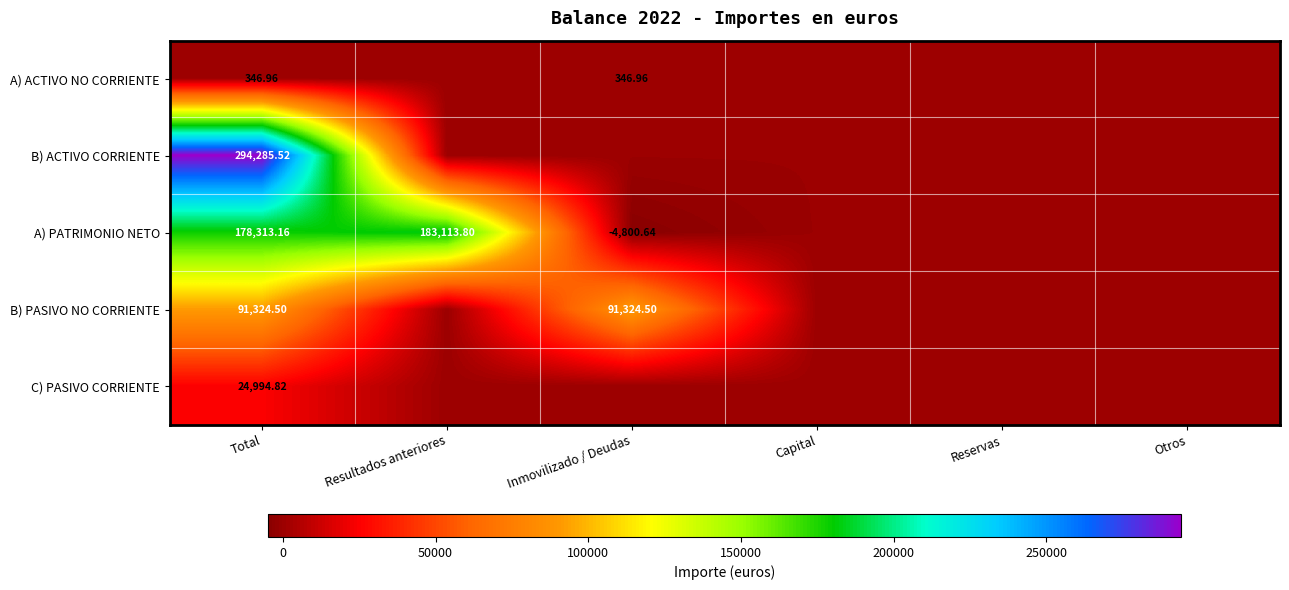

Is the value of B) PASIVO NO CORRIENTE at Inmovilizado / Deudas greater than the value of A) ACTIVO NO CORRIENTE at Inmovilizado / Deudas?

Yes